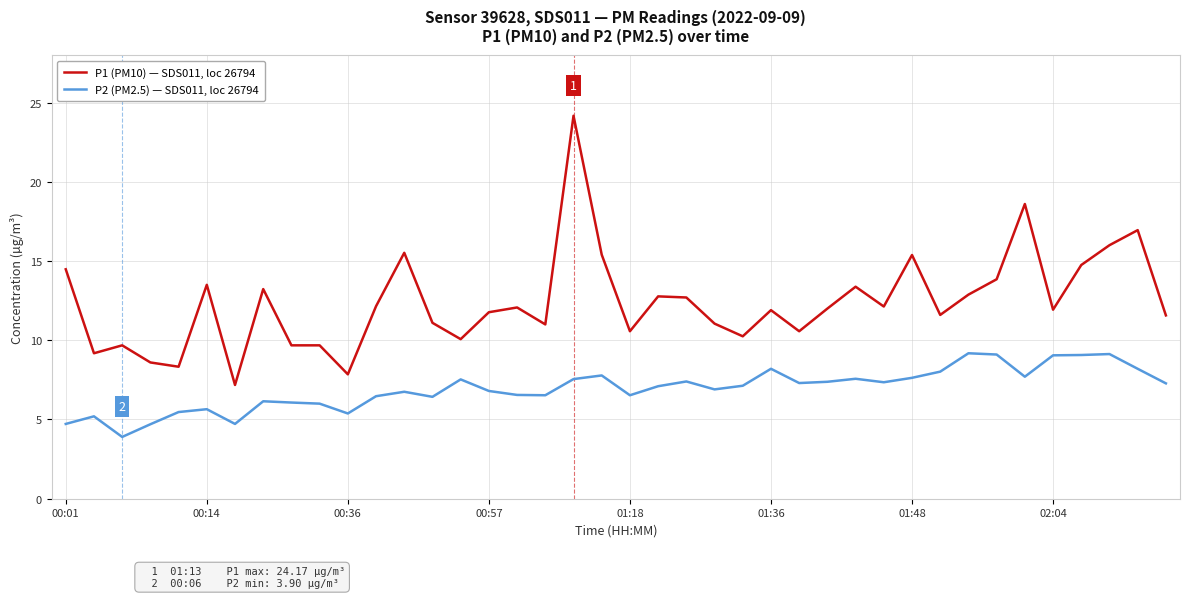

Rank the series by their maximum value, from highest to lowest.

P1 (PM10) — SDS011, loc 26794, P2 (PM2.5) — SDS011, loc 26794